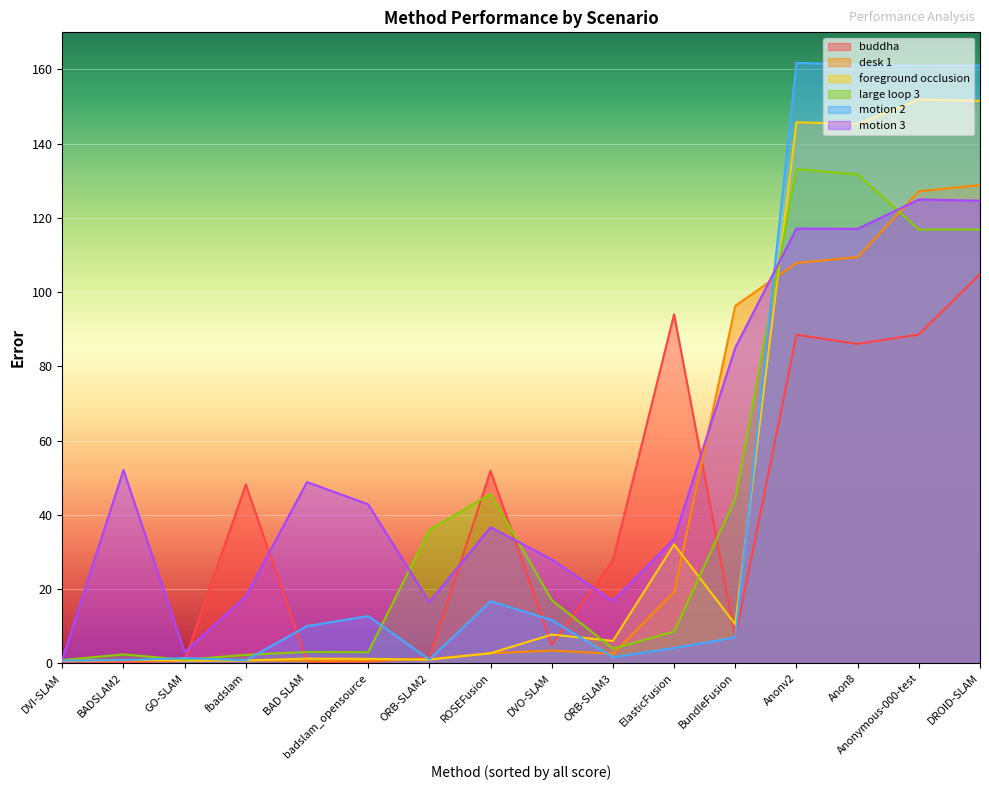

The buddha series shows 48.2 at fbadslam. True or false?

True